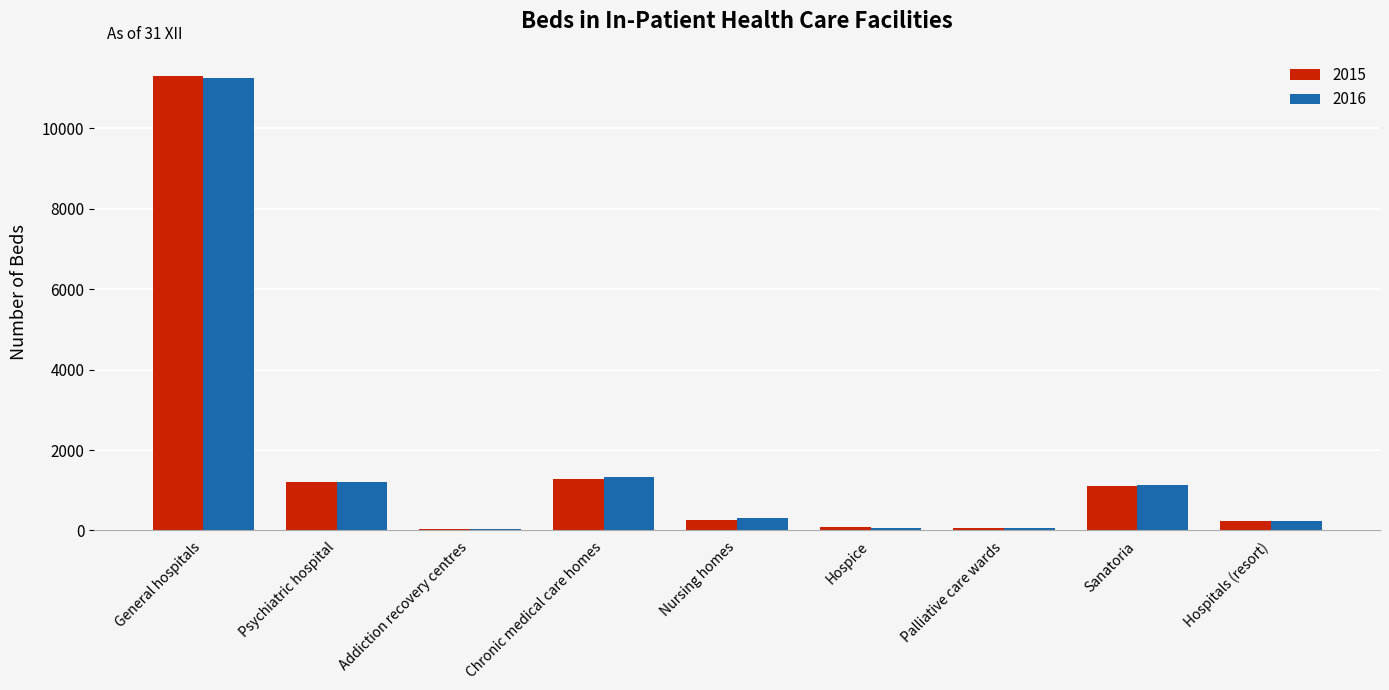

Are the bars grouped side by side (vs. stacked)?

Yes